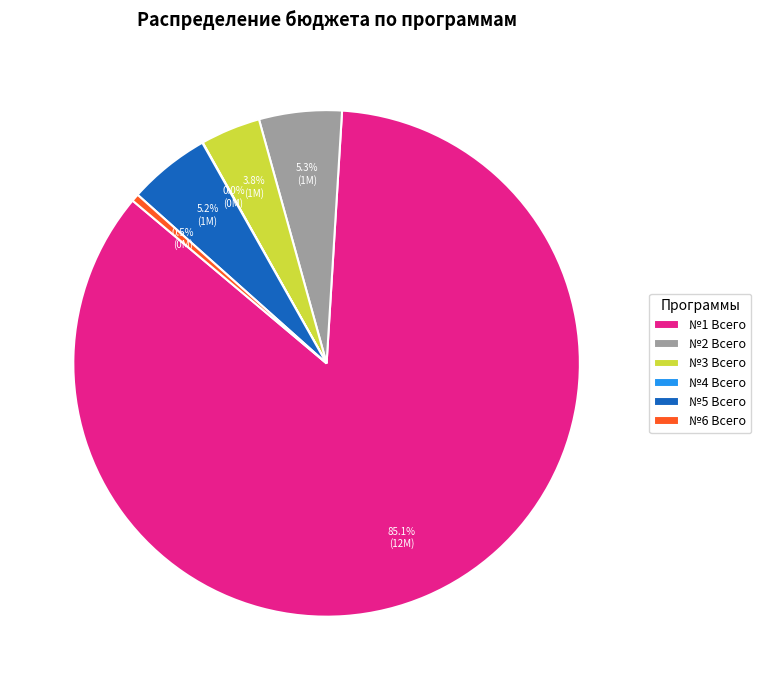

What is the largest slice in the pie chart?

№1 Всего